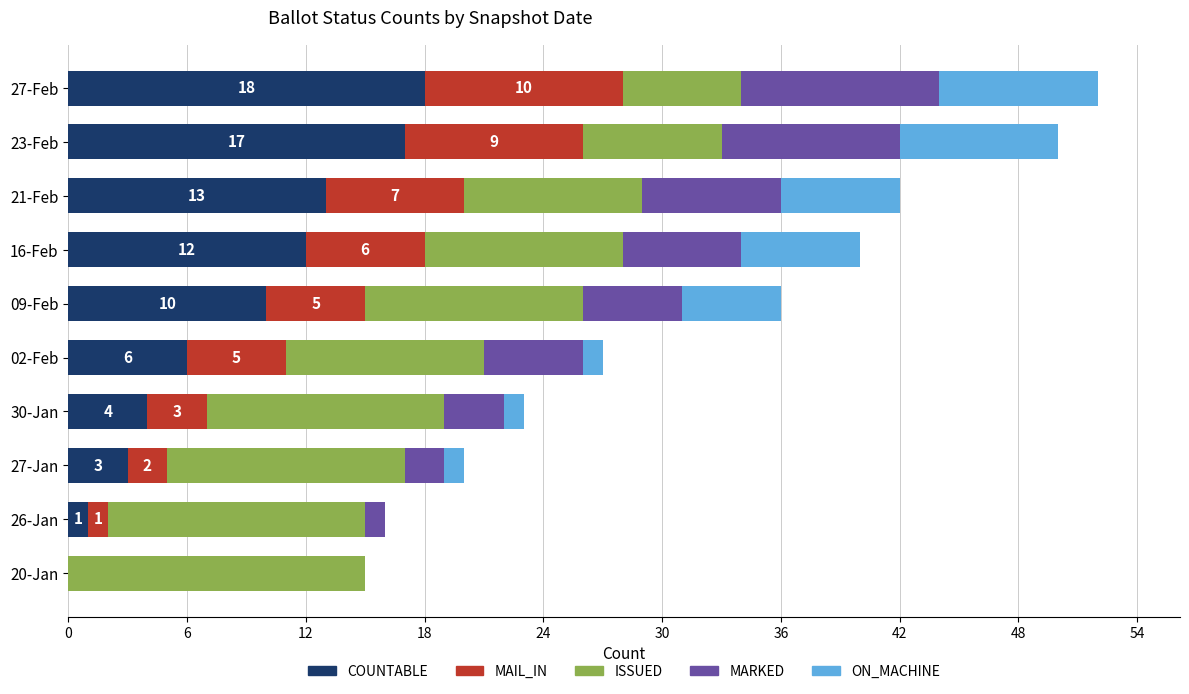

What is the maximum value for COUNTABLE?

18